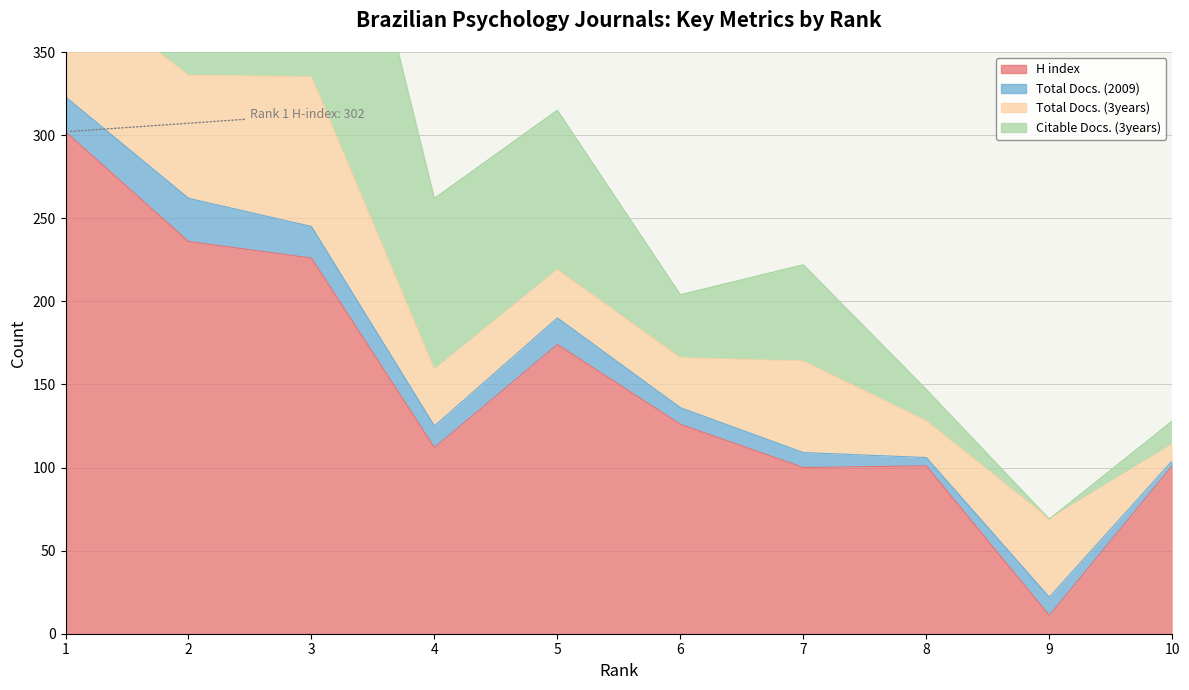

At which label does Total Docs. (2009) reach its peak?

2